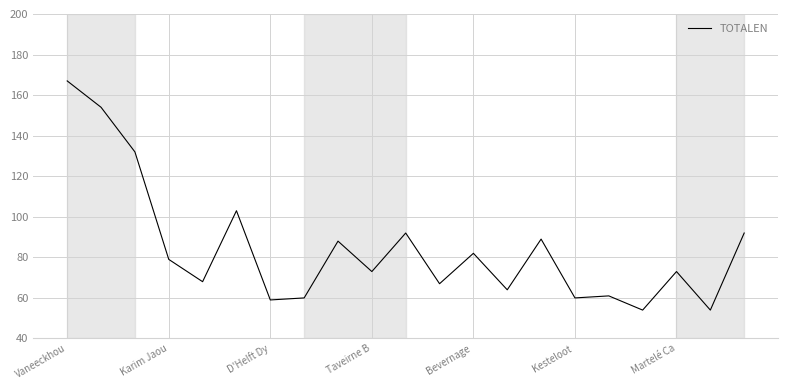

What is the minimum value shown in the chart?

54